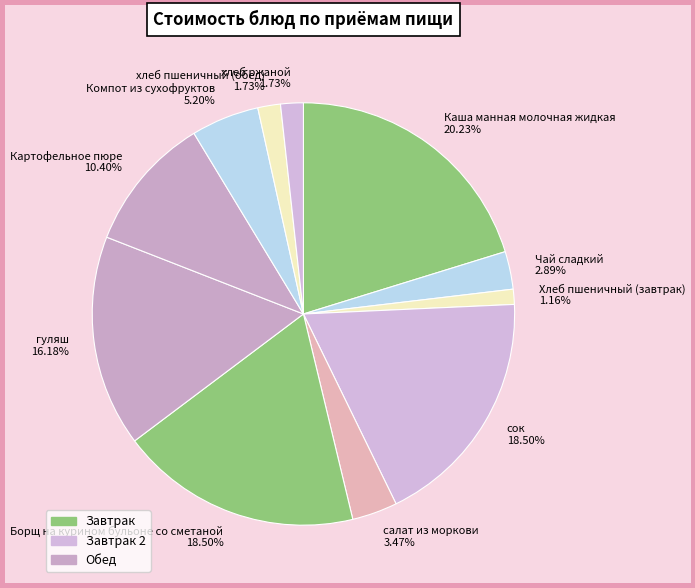

Count the number of slices in the pie.

11